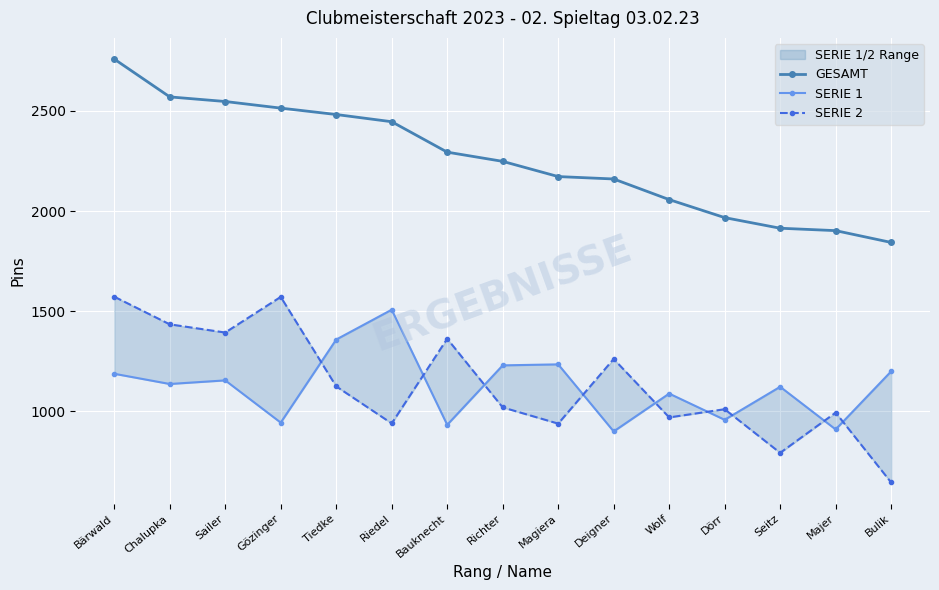

Which series changed the most between Gözinger and Richter?

SERIE 2